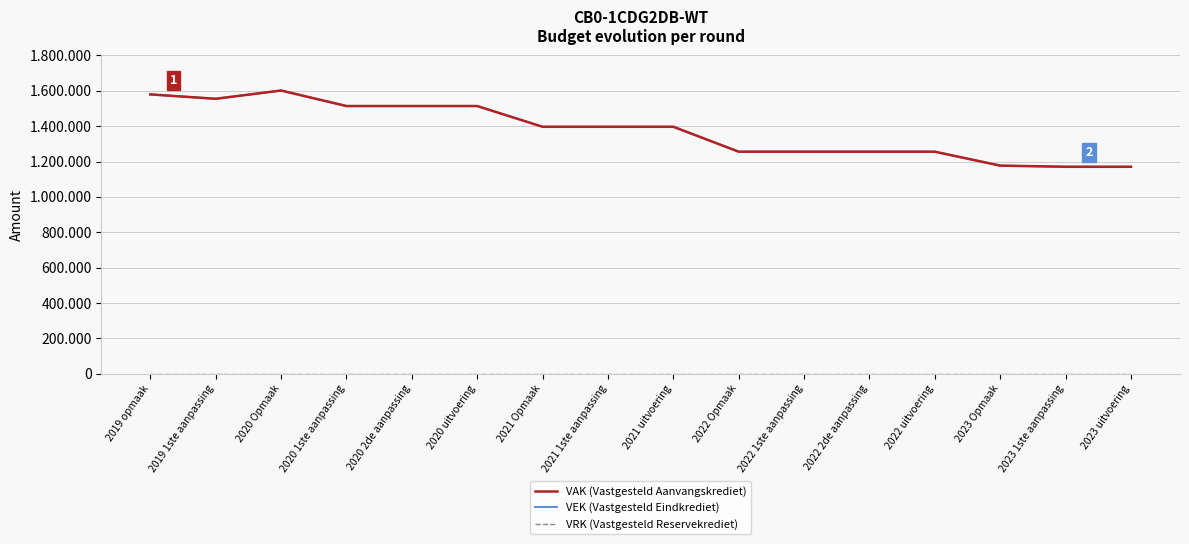

Does the chart have visible grid lines?

Yes